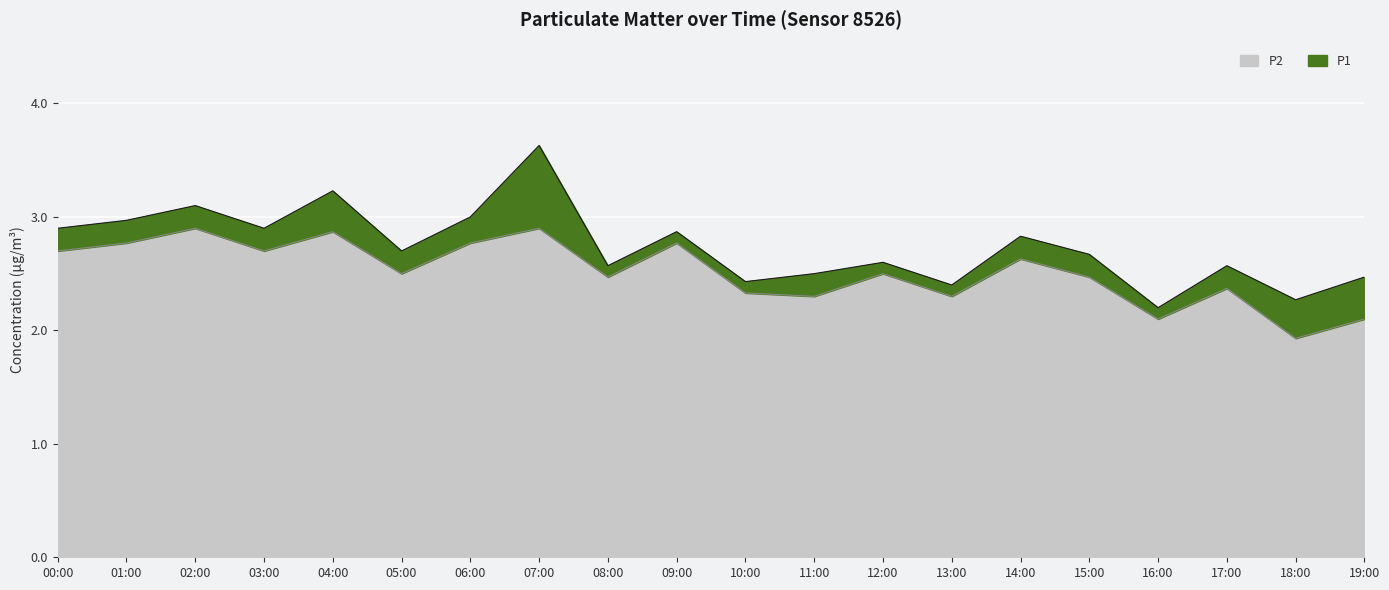

Is it true that P2 equals 2.9 at 02:00?

True